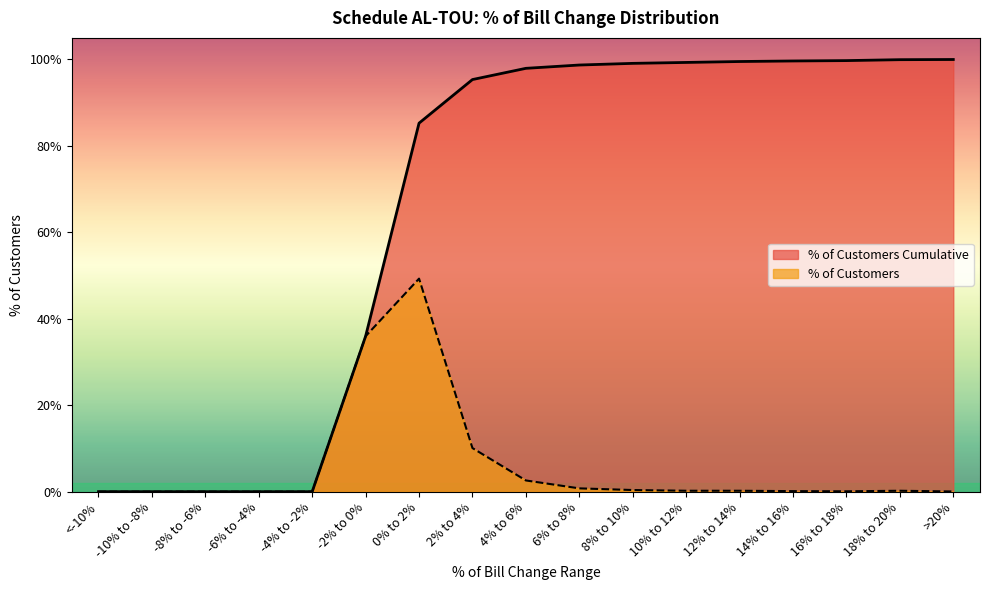

What is the label of the 12th point from the left?

10% to 12%